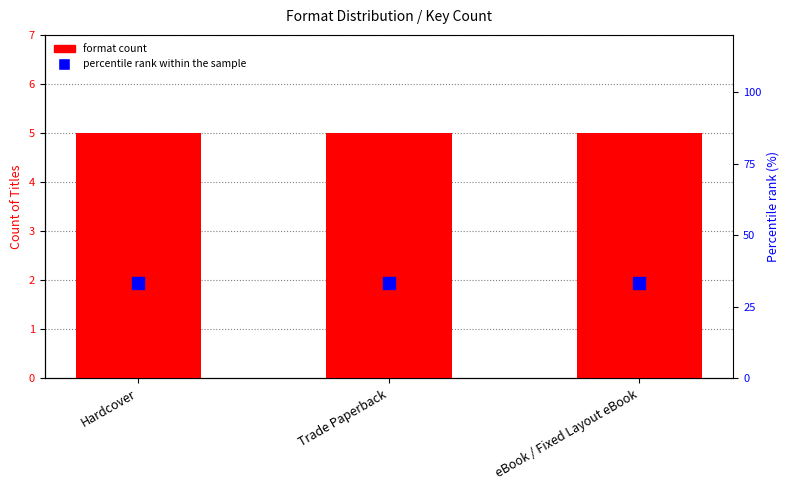

Rank the series by their maximum value, from lowest to highest.

Count of formats, Percentile rank within sample